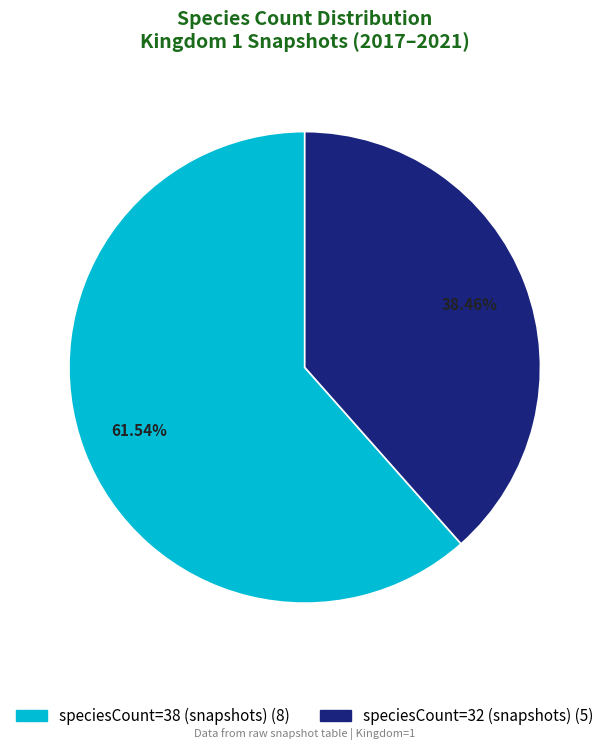

How many slices are in this pie chart?

2